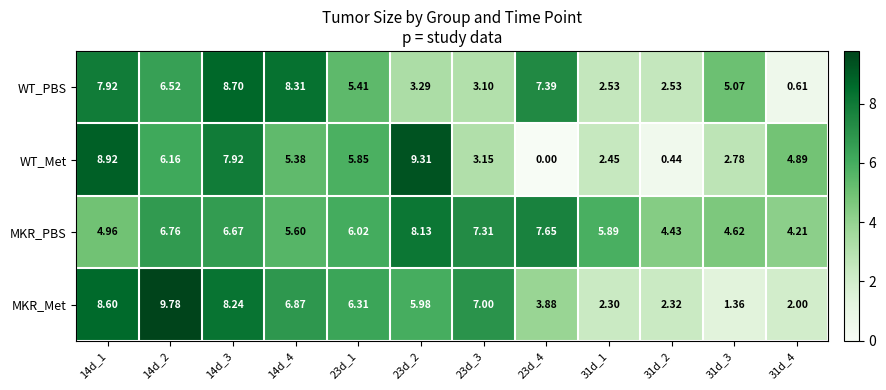

List the series in order of their peak value, lowest first.

MKR_PBS, WT_PBS, WT_Met, MKR_Met